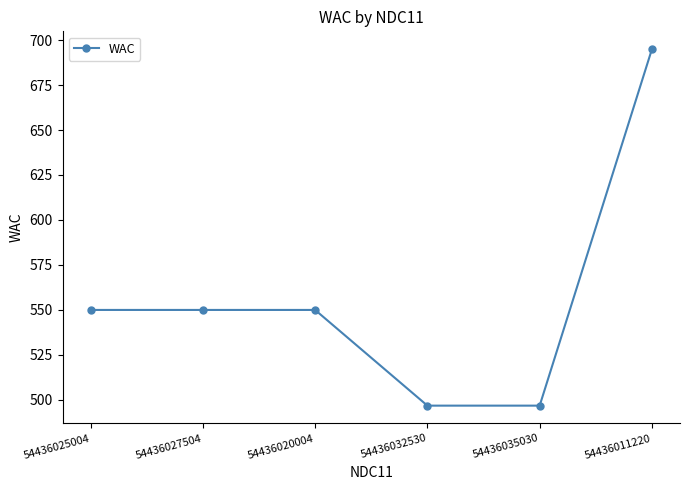

Count the number of data series in this chart.

1